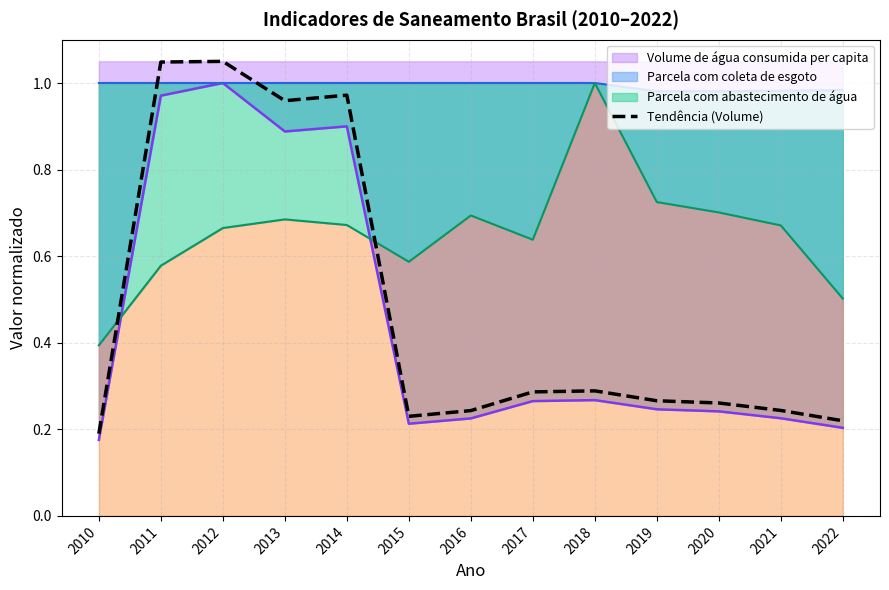

What is the average value?

0.5